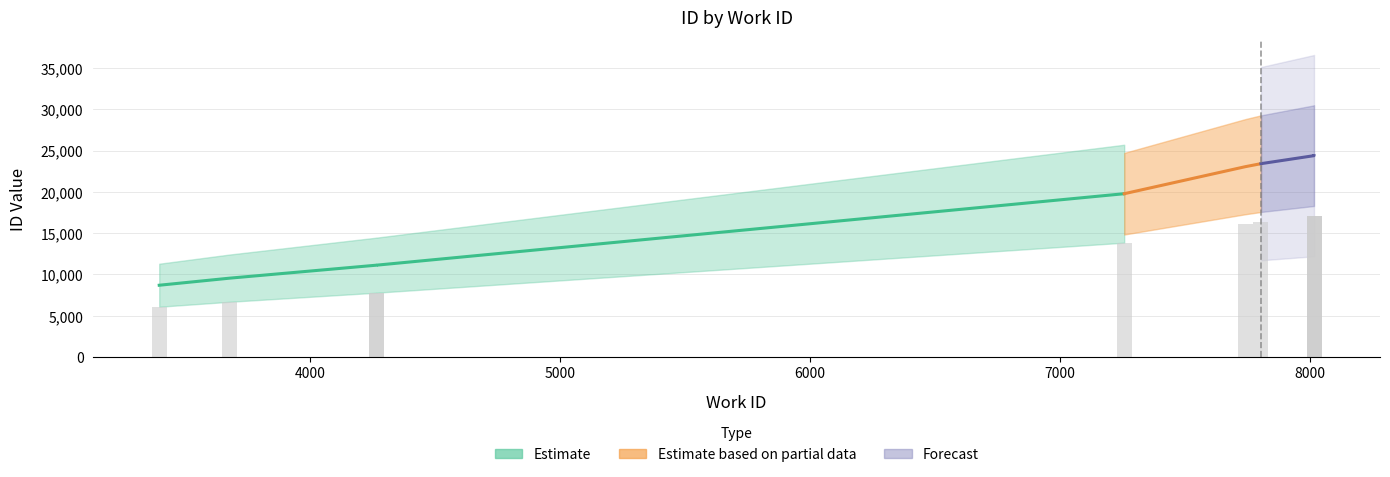

Rank the categories by value from highest to lowest.

8015, 8015, 8015, 7803, 7740, 7256, 4267, 4267, 3678, 3397